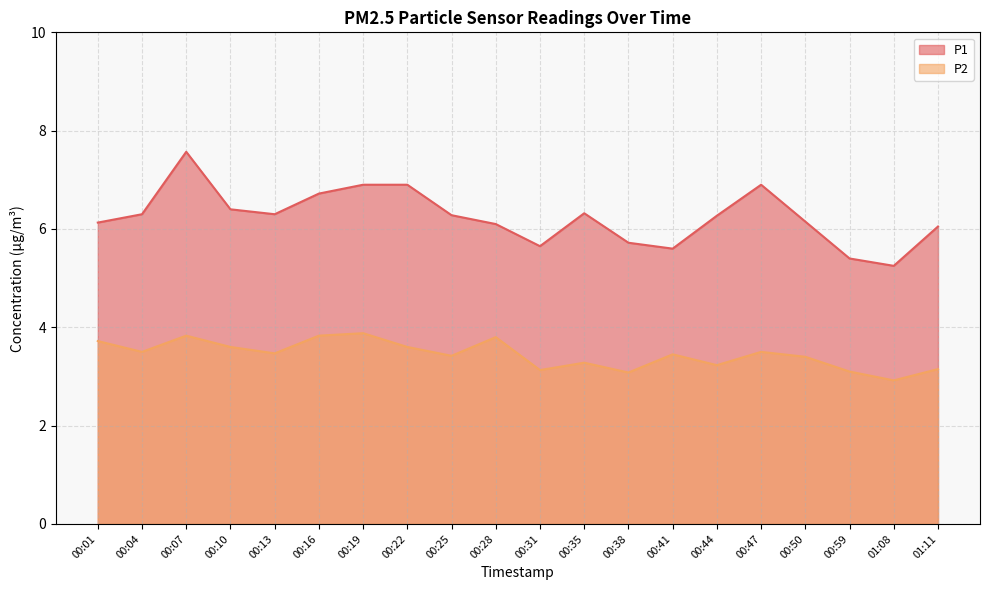

How many lines are shown in the chart?

2